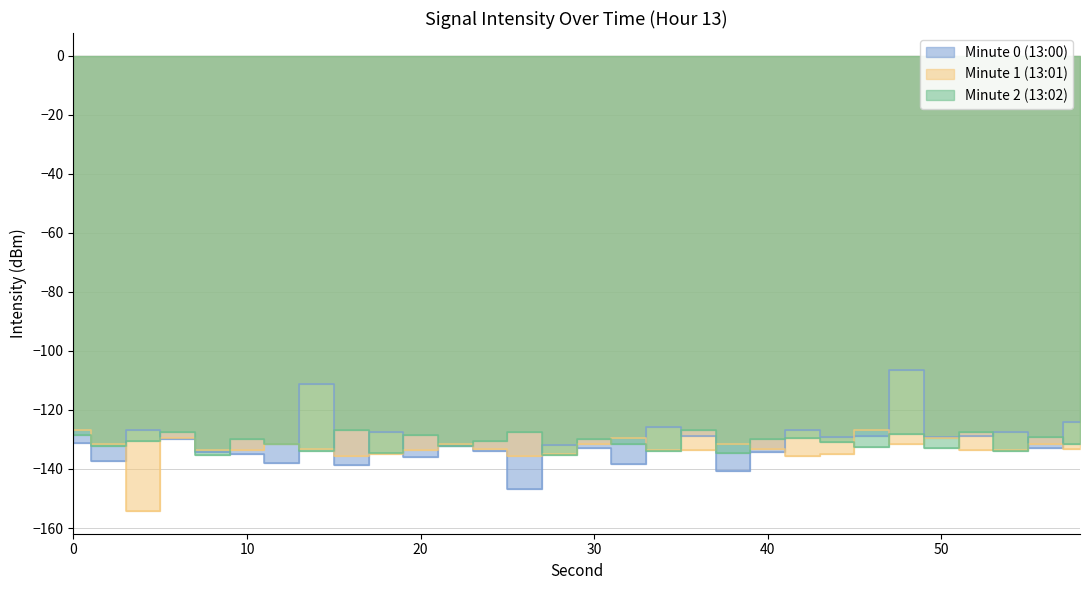

How many categories are shown in the chart?

30